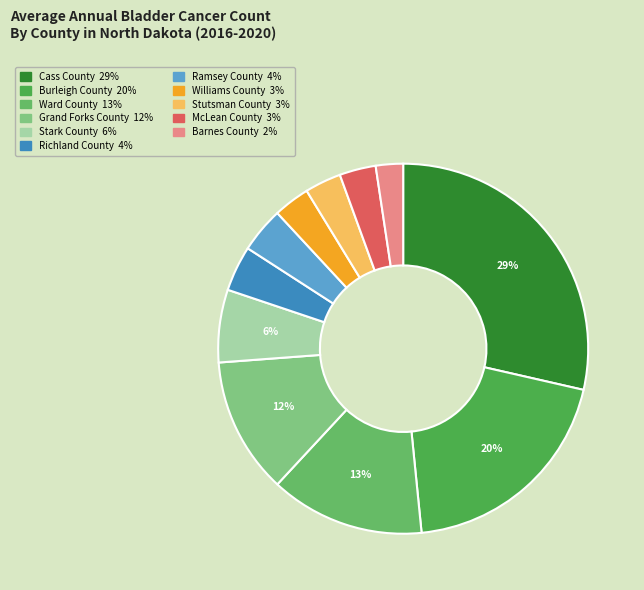

True or false: Richland County accounts for 12% of the total.

False